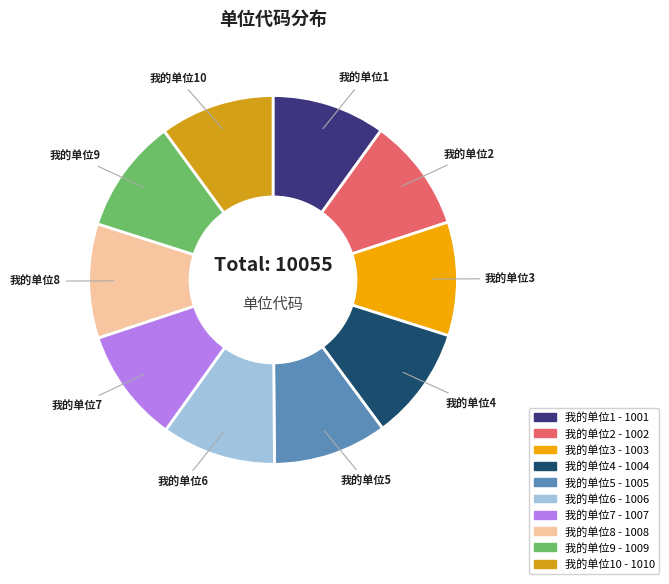

Is there any slice that represents more than half of the pie?

No